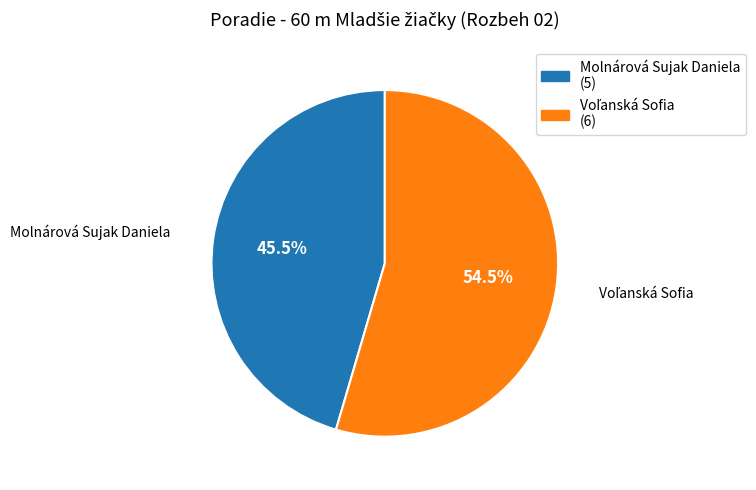

Count the number of slices in the pie.

2